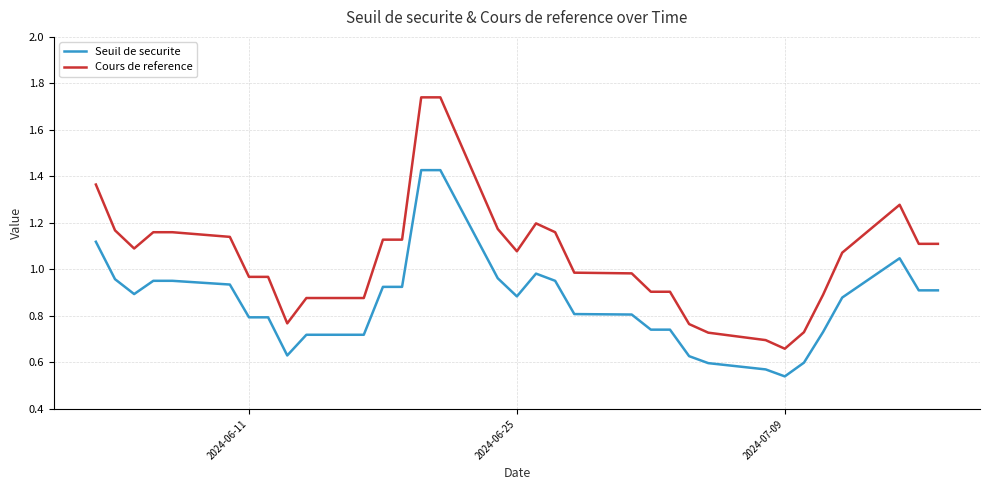

How many lines are shown in the chart?

2